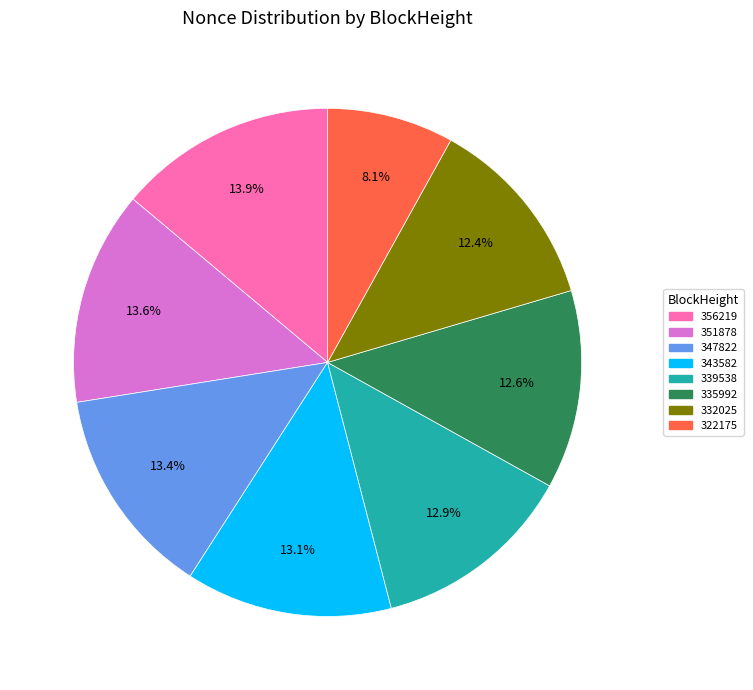

Is there any slice that represents more than half of the pie?

No